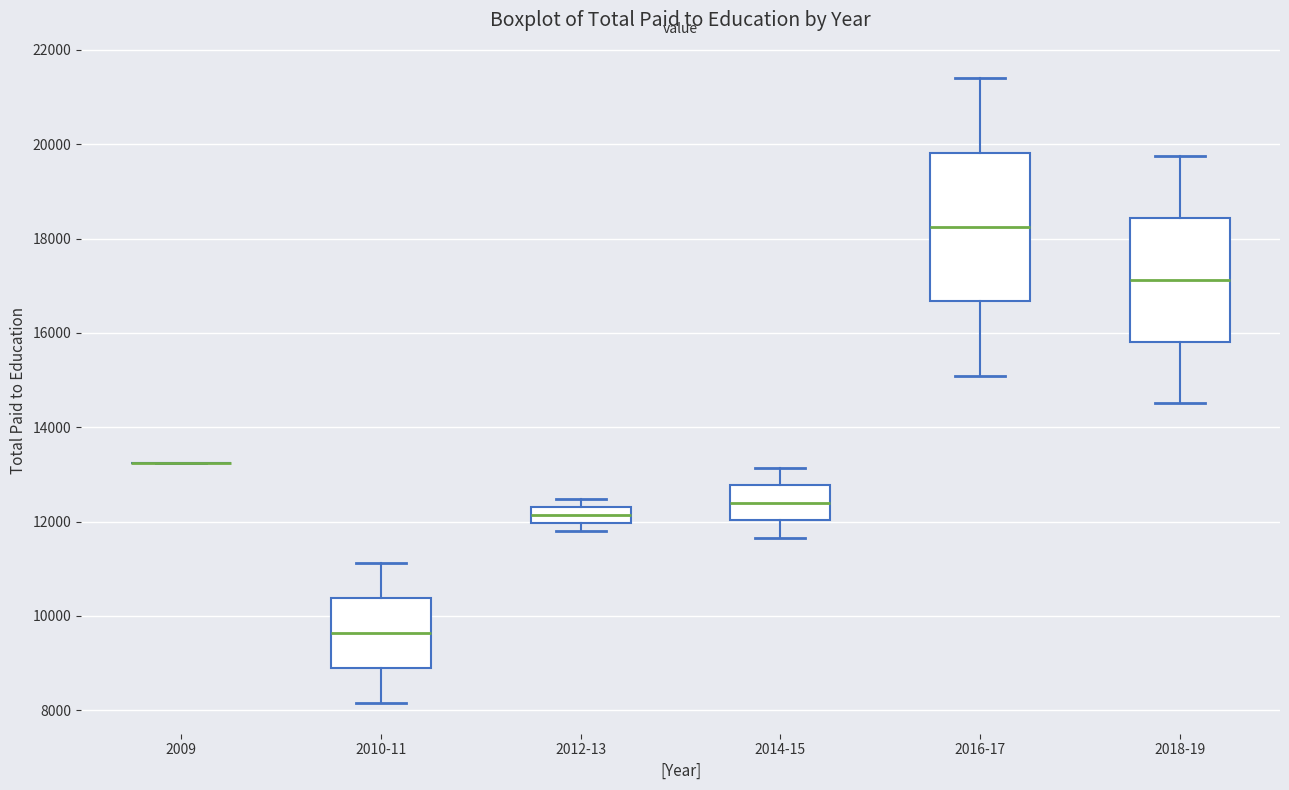

Which box is the tallest, from its lower edge to its upper edge?

2016-17